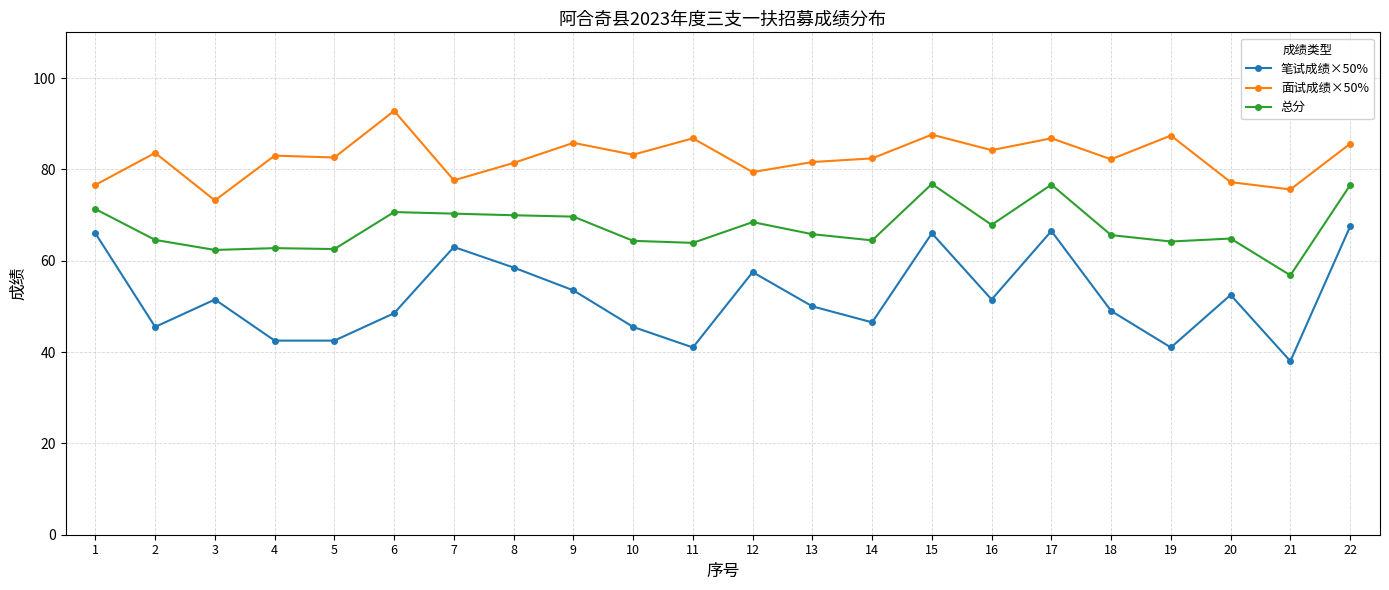

What is the smallest value displayed?

38.0